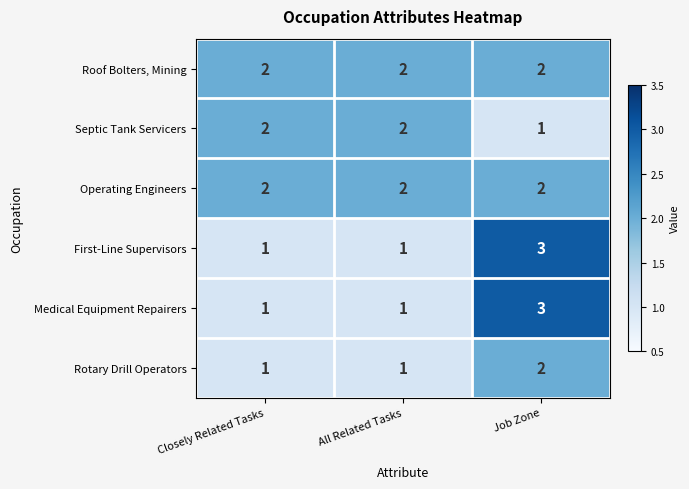

Reading left to right, transcribe all the data shown in this chart.

Roof Bolters, Mining: Closely Related Tasks=2	All Related Tasks=2	Job Zone=2
Septic Tank Servicers: Closely Related Tasks=2	All Related Tasks=2	Job Zone=1
Operating Engineers: Closely Related Tasks=2	All Related Tasks=2	Job Zone=2
First-Line Supervisors: Closely Related Tasks=1	All Related Tasks=1	Job Zone=3
Medical Equipment Repairers: Closely Related Tasks=1	All Related Tasks=1	Job Zone=3
Rotary Drill Operators: Closely Related Tasks=1	All Related Tasks=1	Job Zone=2